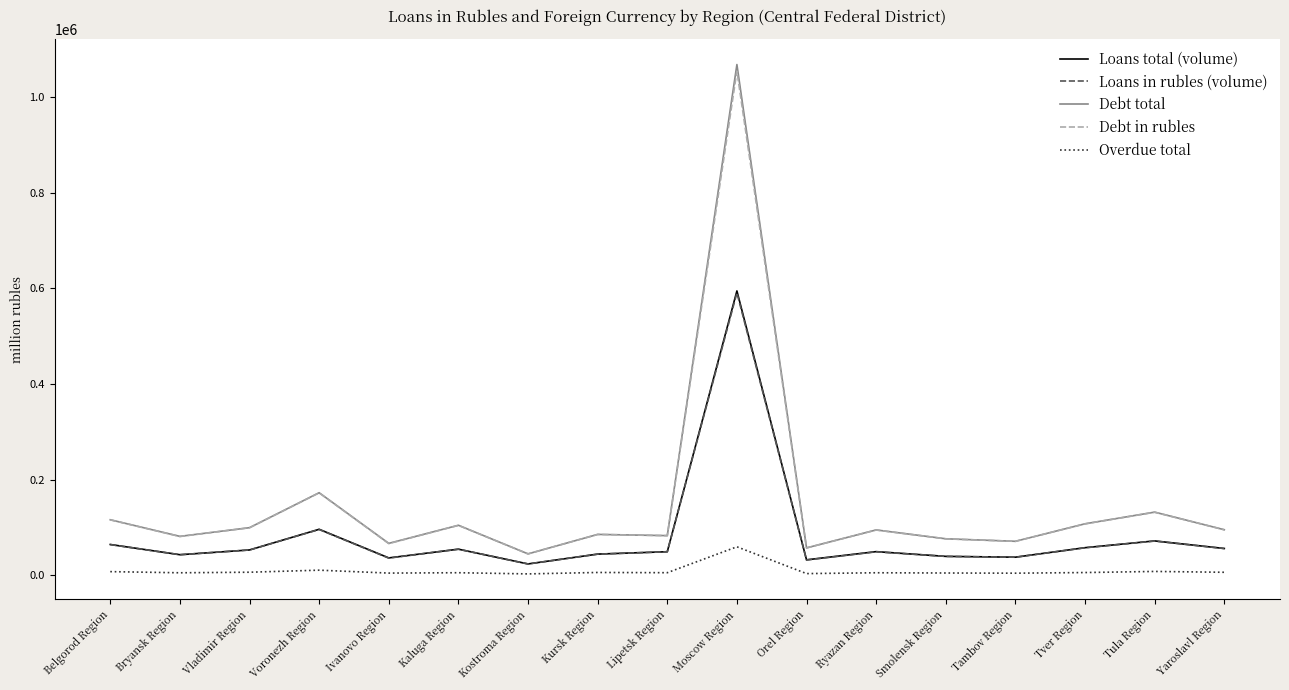

What is the sum of the Loans total (volume) values at Ivanovo Region and Tula Region?

107583